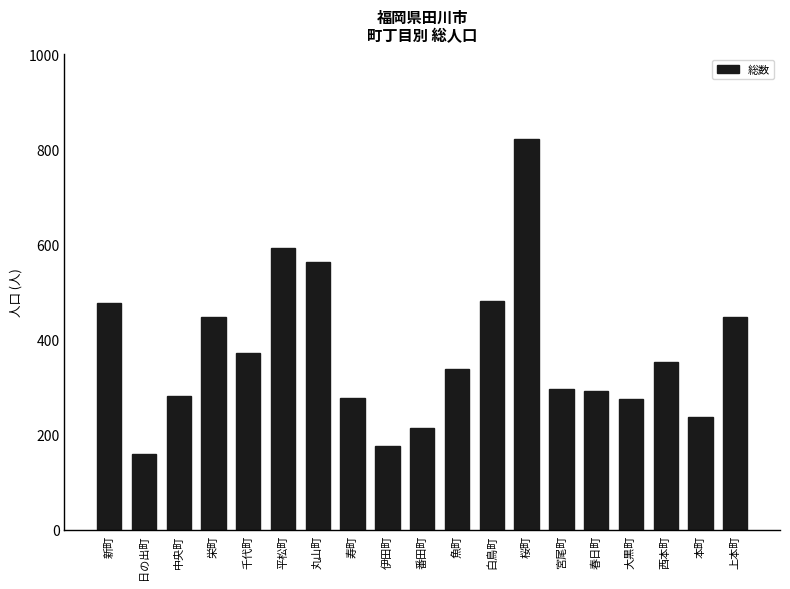

What is the minimum value shown in the chart?

159